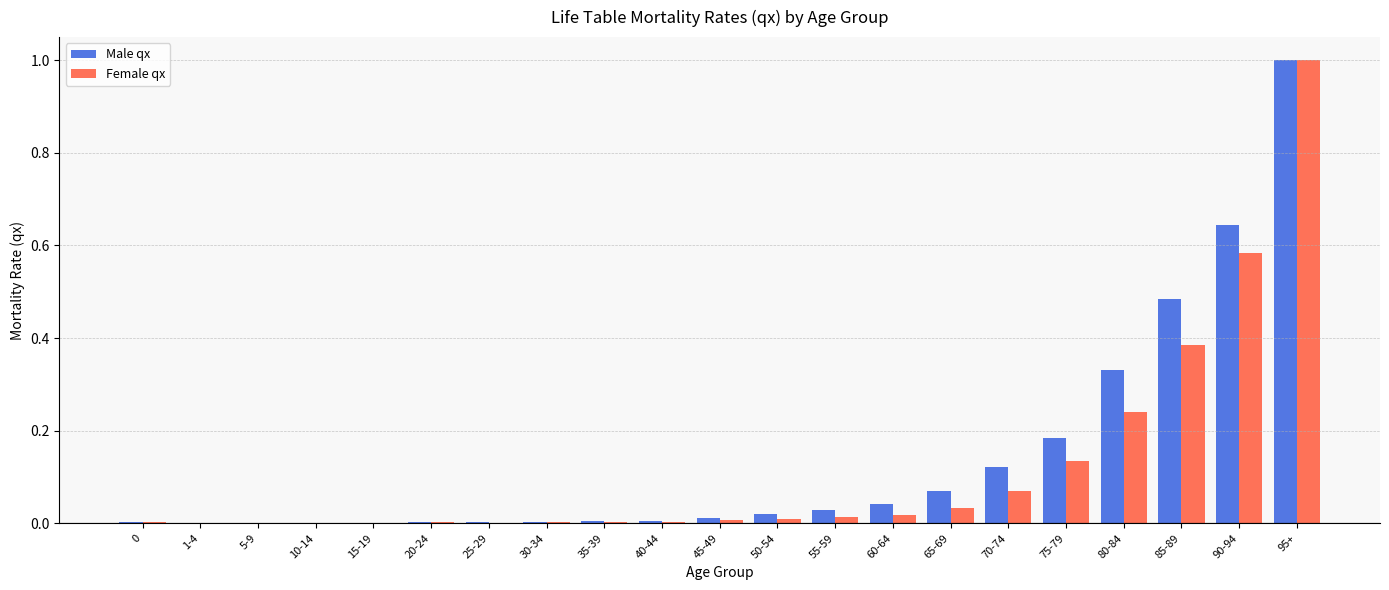

What is the sum of all Female qx values?

2.5